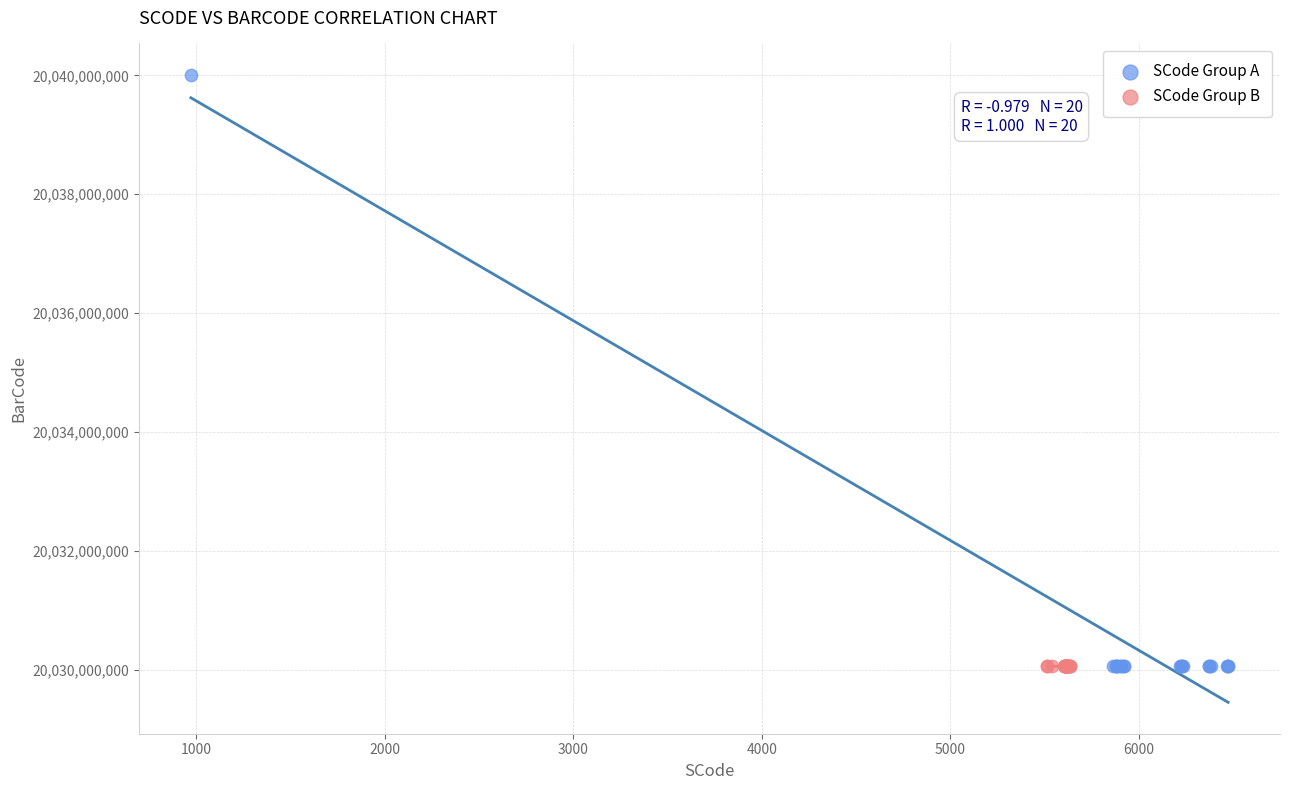

What are all the series names shown in the legend?

SCode Group A, SCode Group B